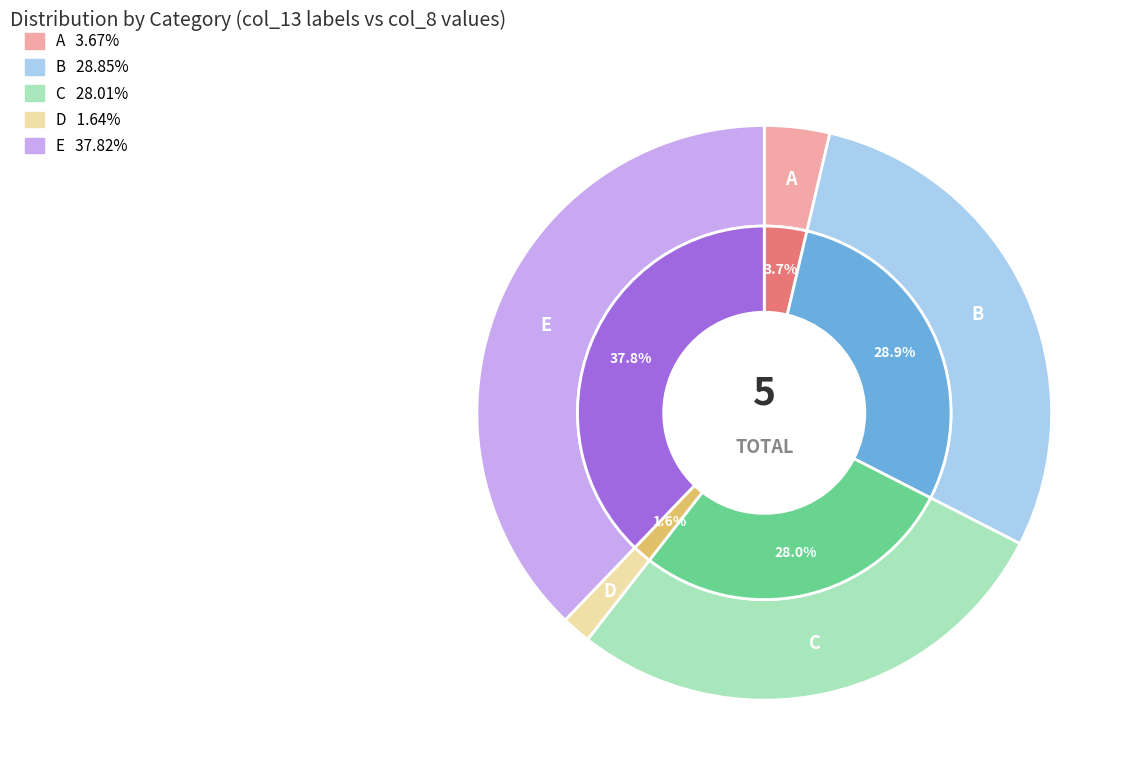

Is there a majority slice in this chart?

No